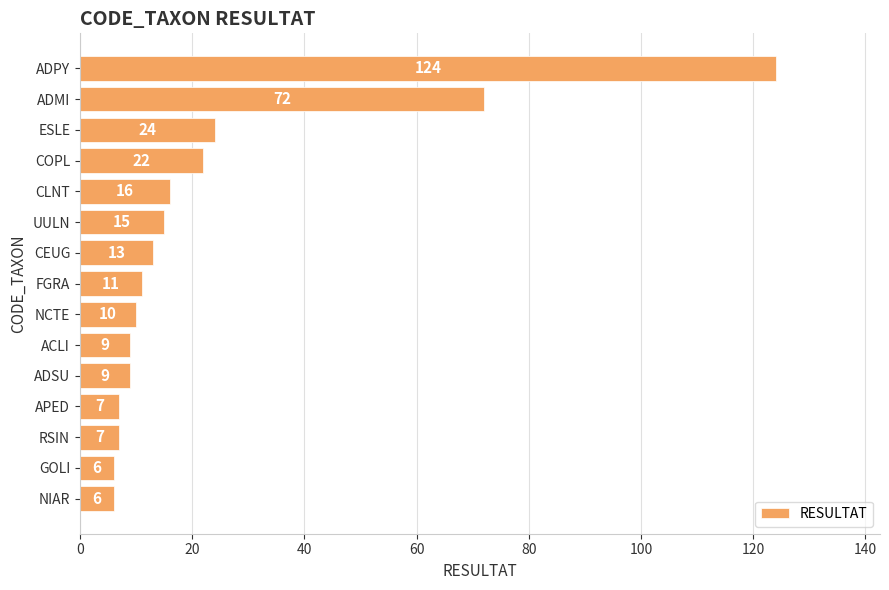

What is the label of the 4th bar from the bottom?

APED